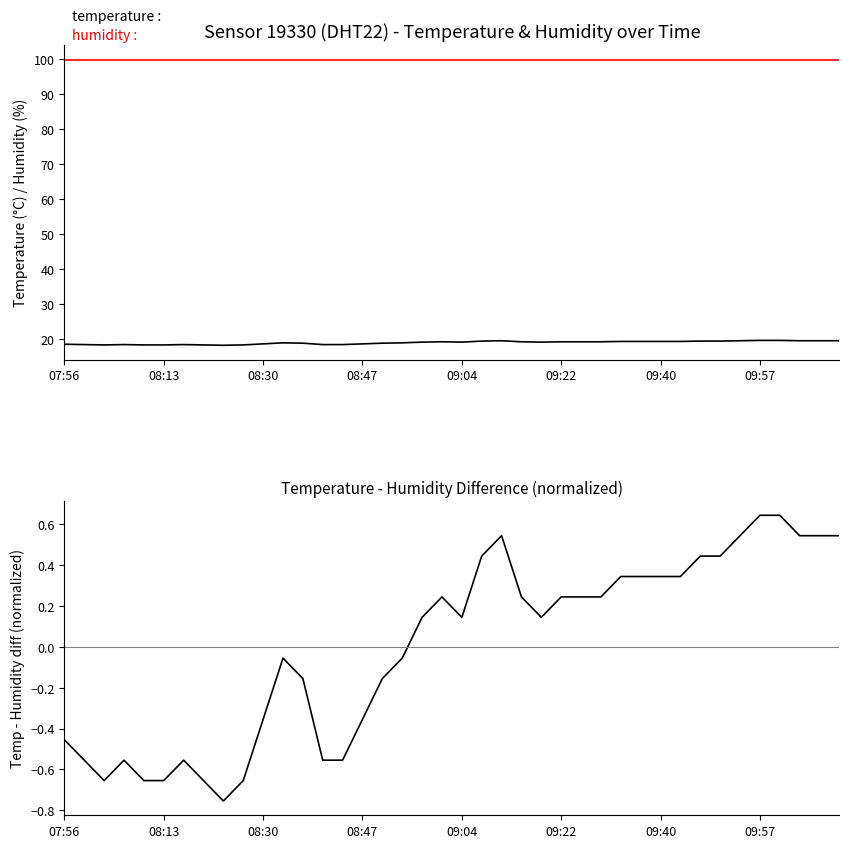

Between 18 and 37, which series saw the biggest shift?

temperature